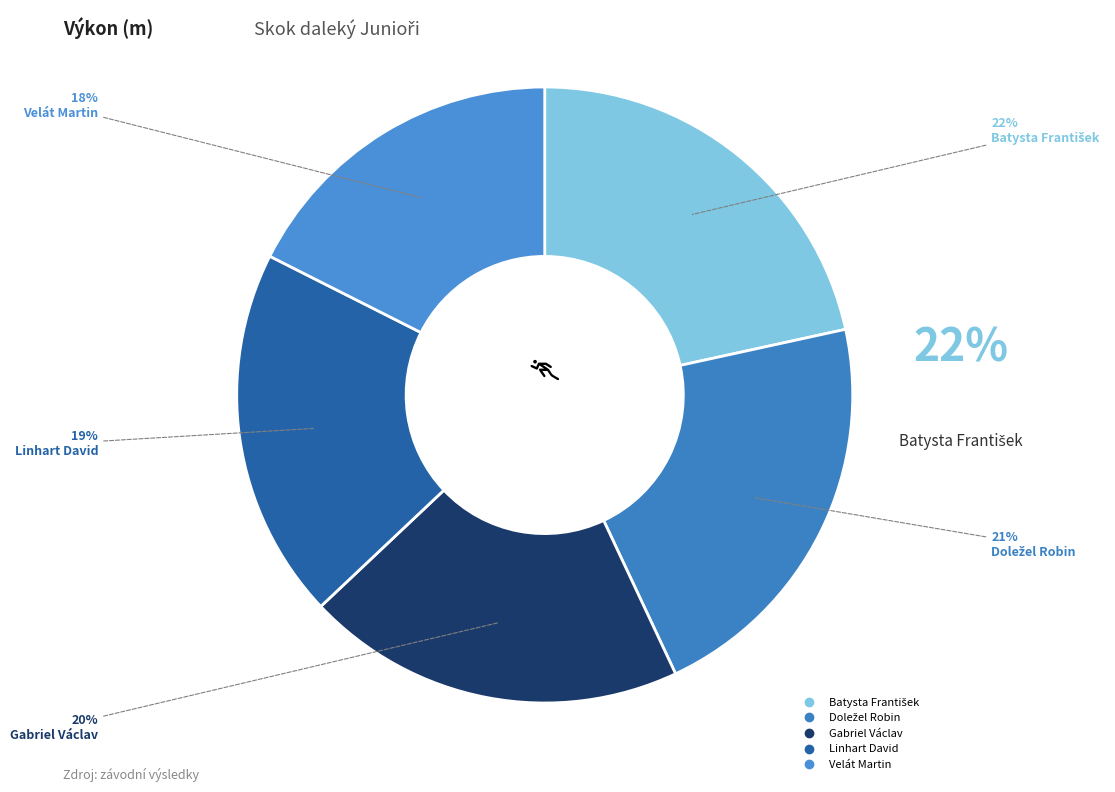

True or false: Velát Martin accounts for 18% of the total.

True